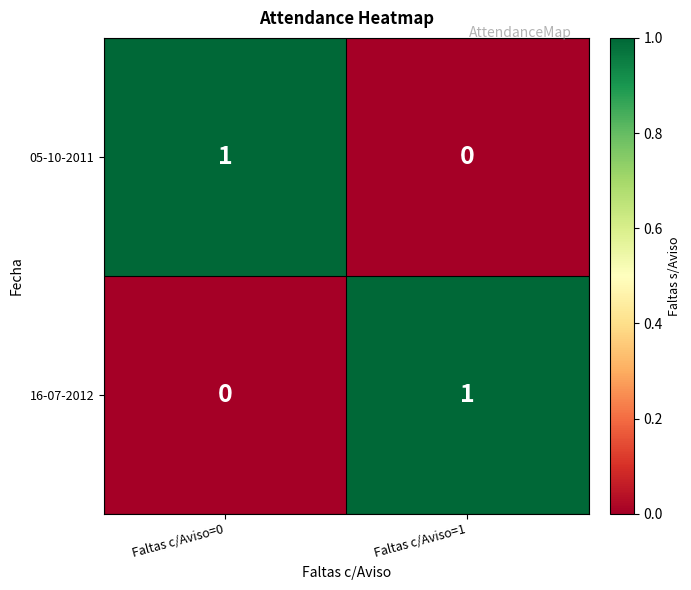

Which category has the highest value in the 16-07-2012 series?

Faltas c/Aviso=1